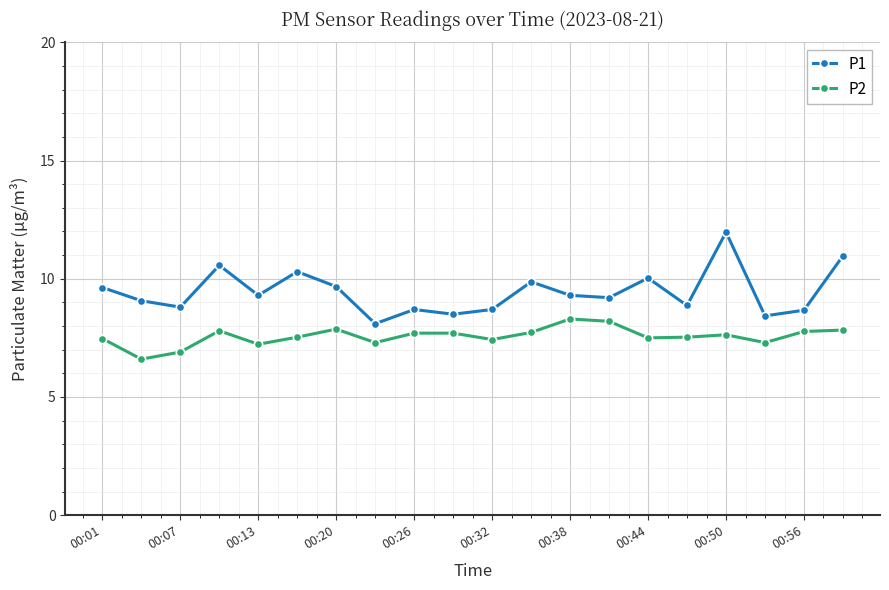

List the series in order of their peak value, highest first.

P1, P2